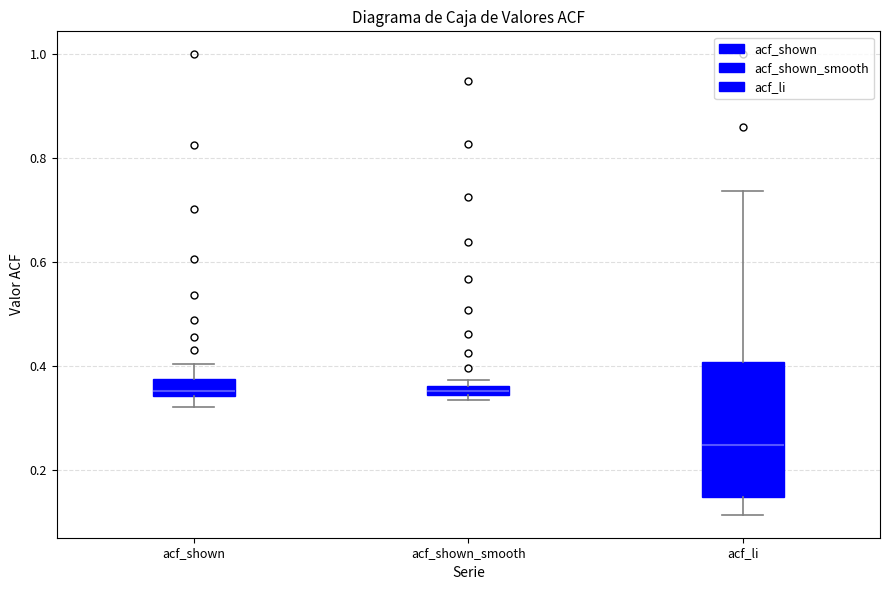

Where does the lower whisker of the box for acf_li end on the y-axis? The values are not printed on the chart, so give them approximately, as read against the axis.

0.12